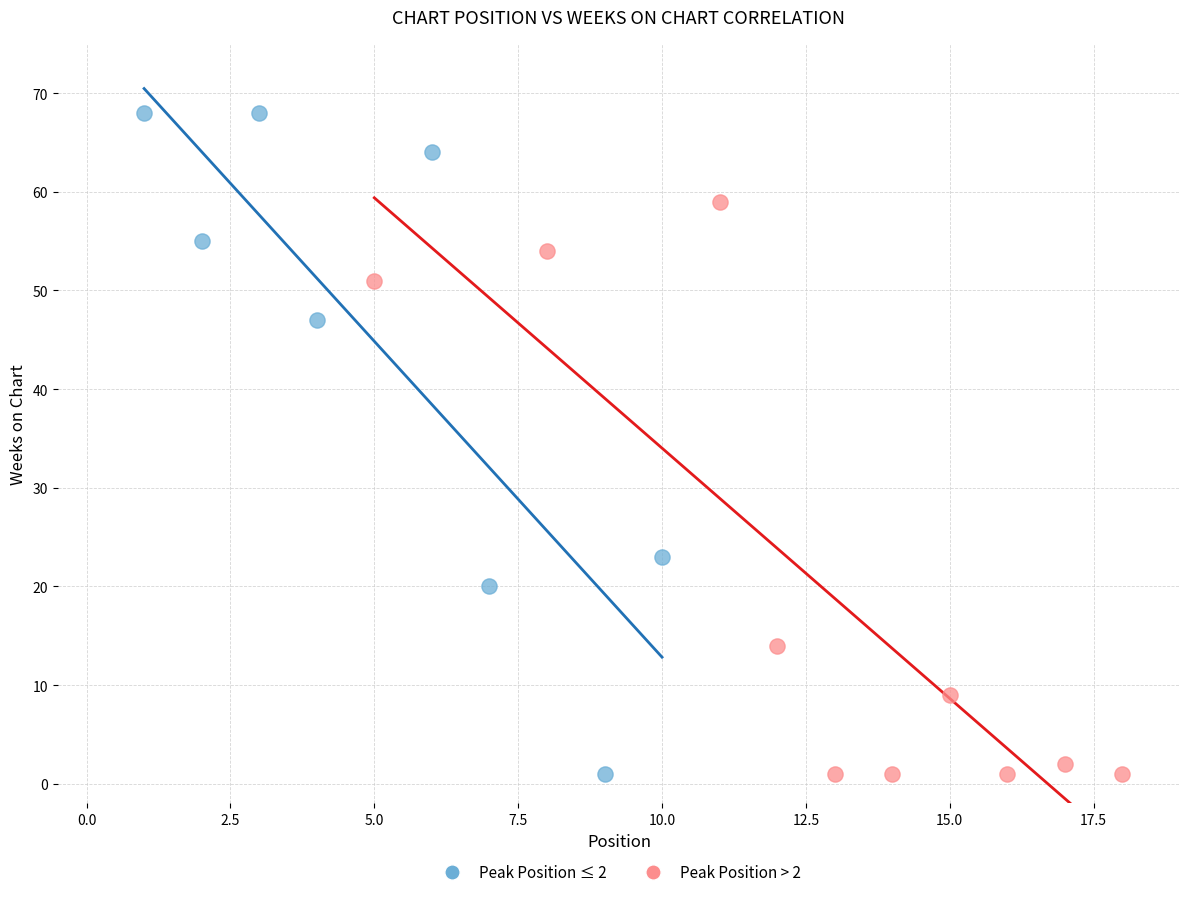

Which series reaches the maximum Y coordinate?

Peak Position ≤ 2